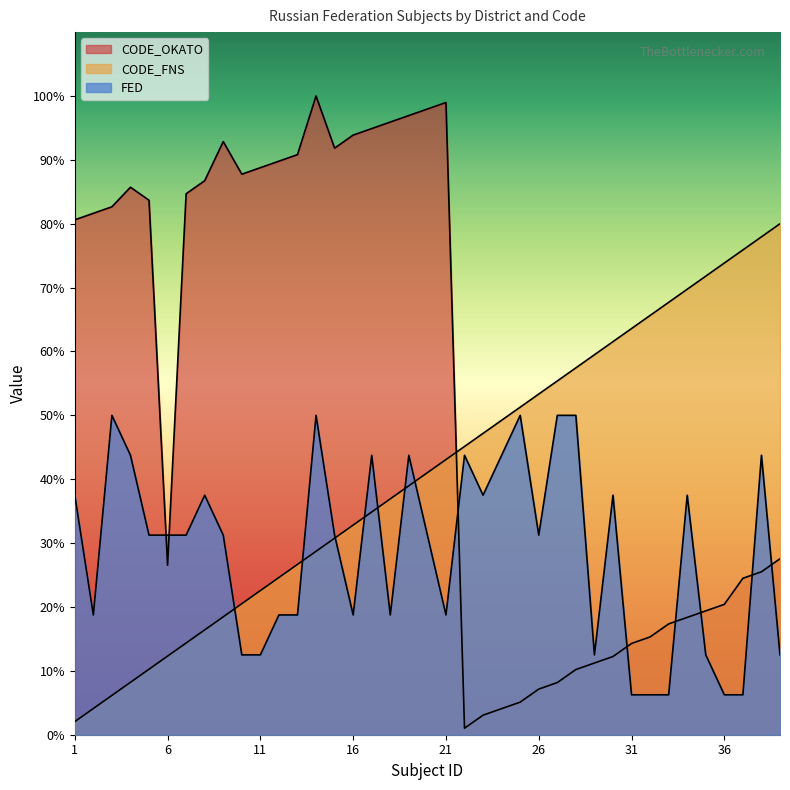

At which label does CODE_FNS reach its peak?

39